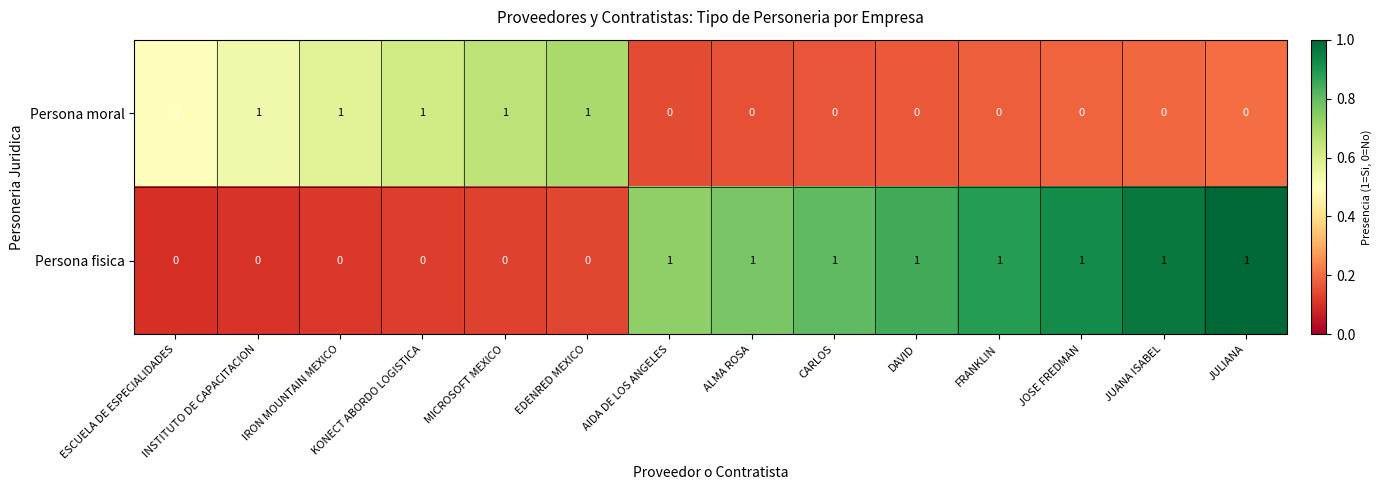

Which series has the largest total across all categories?

Persona fisica